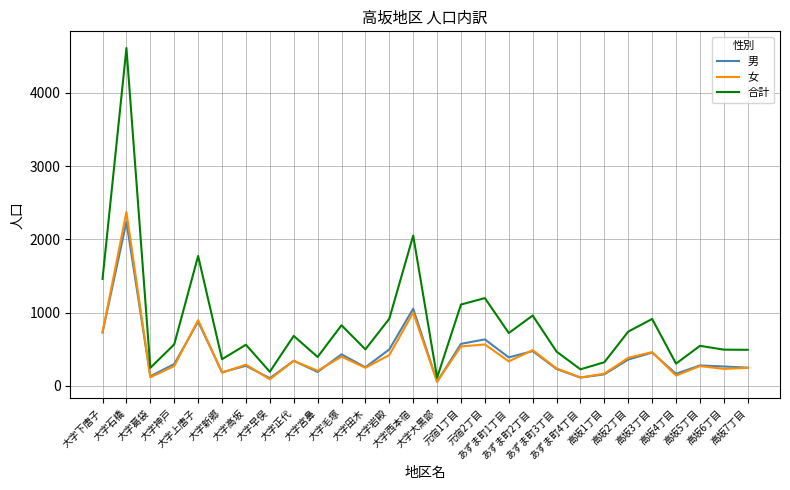

True or false: 合計 and 男 intersect in this chart.

False